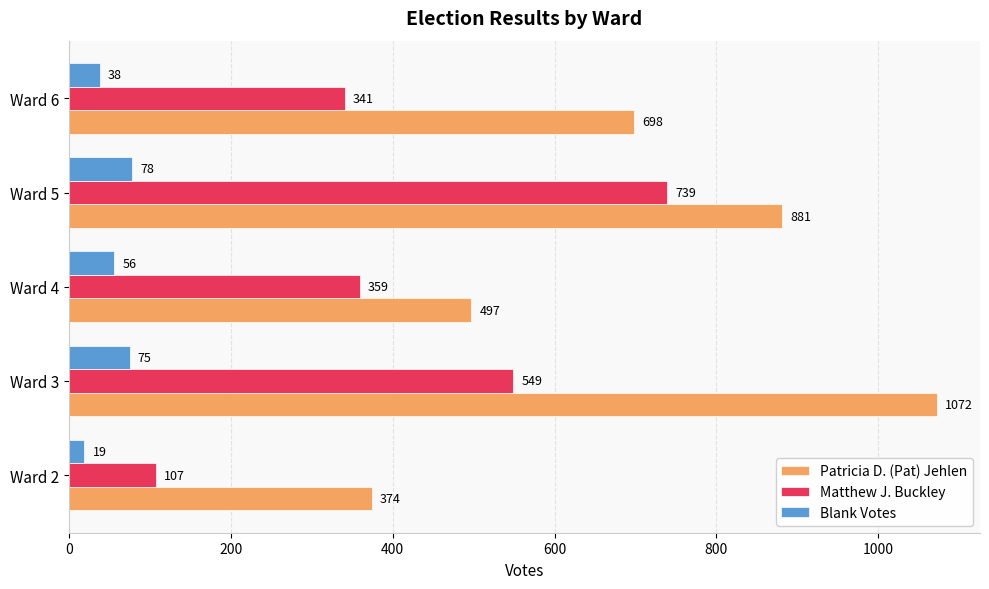

What is the maximum value shown in the chart?

1072